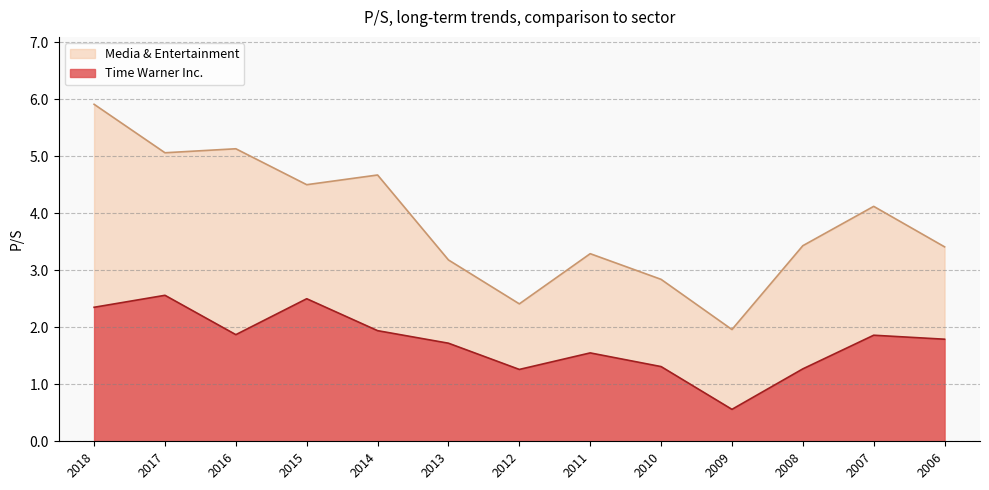

Which series has the widest spread of values?

Media & Entertainment